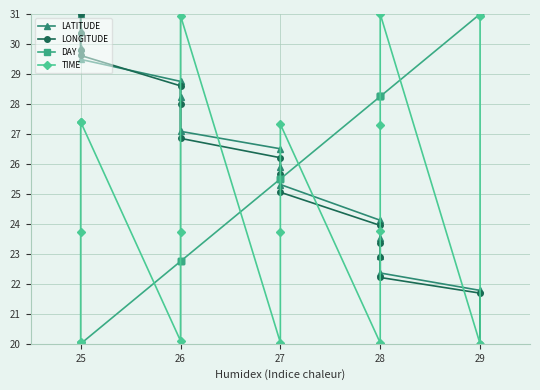

Rank the series by their maximum value, from highest to lowest.

LATITUDE, LONGITUDE, DAY, TIME